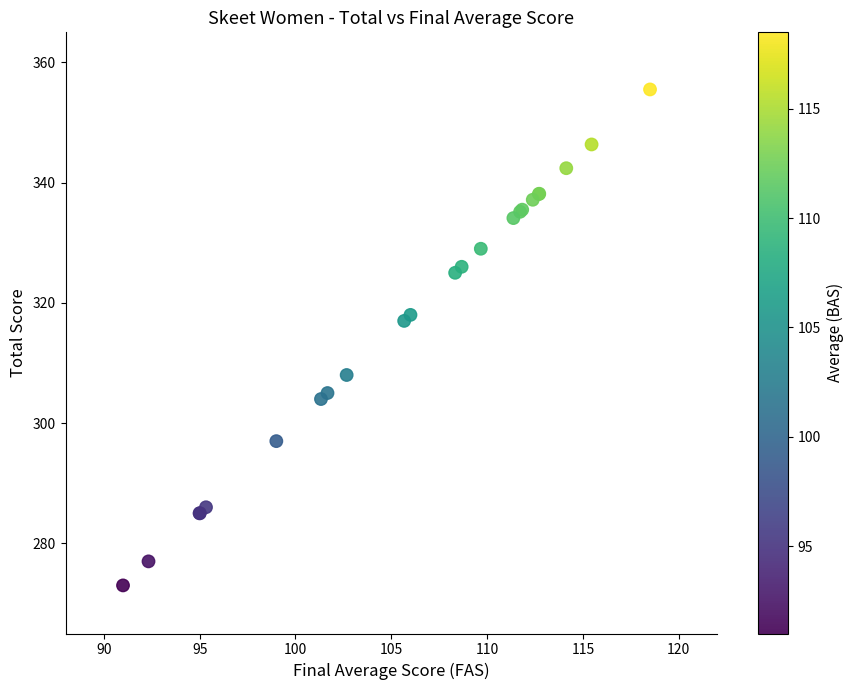

What Y value in the scatter plot is closest to 314?

317.0